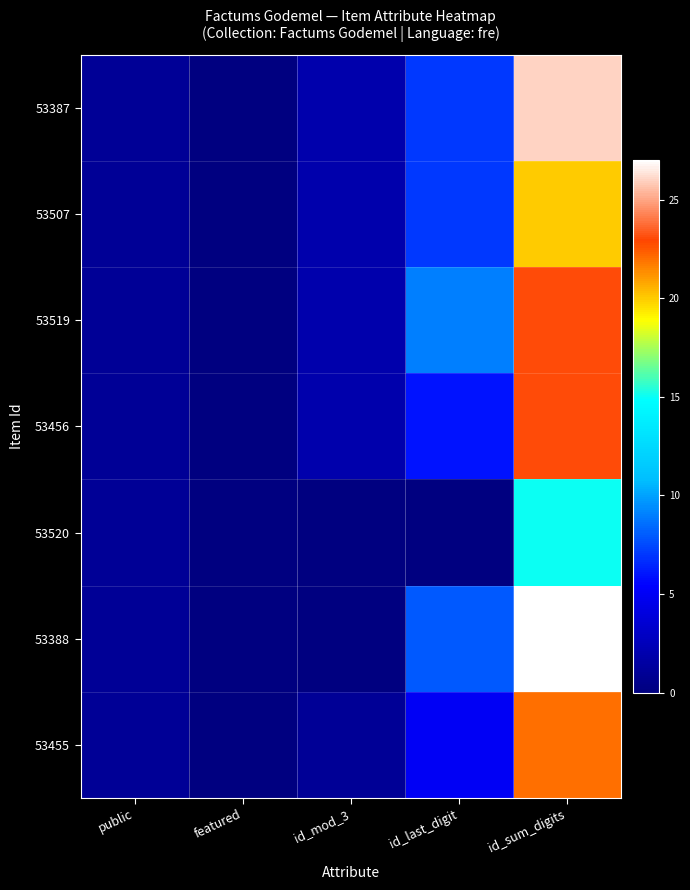

Reading right to left, extract all data points from this chart.

53387: id_sum_digits=26	id_last_digit=7	id_mod_3=2	featured=0	public=1
53507: id_sum_digits=20	id_last_digit=7	id_mod_3=2	featured=0	public=1
53519: id_sum_digits=23	id_last_digit=9	id_mod_3=2	featured=0	public=1
53456: id_sum_digits=23	id_last_digit=6	id_mod_3=2	featured=0	public=1
53520: id_sum_digits=15	id_last_digit=0	id_mod_3=0	featured=0	public=1
53388: id_sum_digits=27	id_last_digit=8	id_mod_3=0	featured=0	public=1
53455: id_sum_digits=22	id_last_digit=5	id_mod_3=1	featured=0	public=1